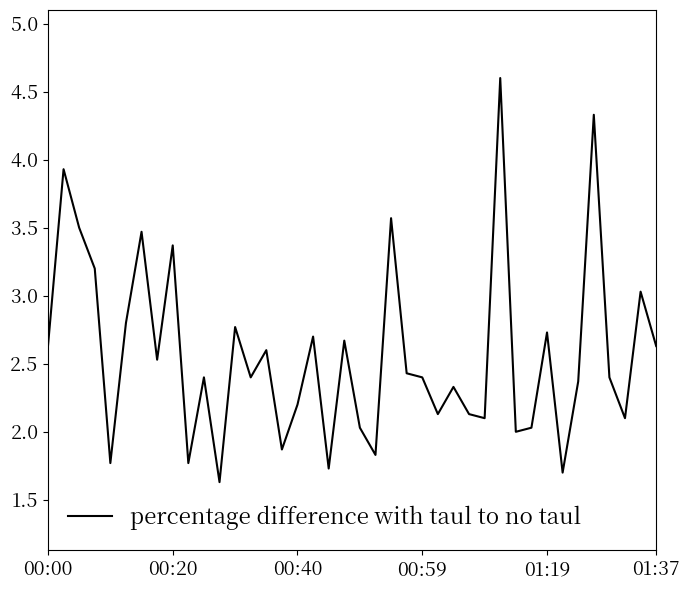

What is the greatest value displayed?

4.6